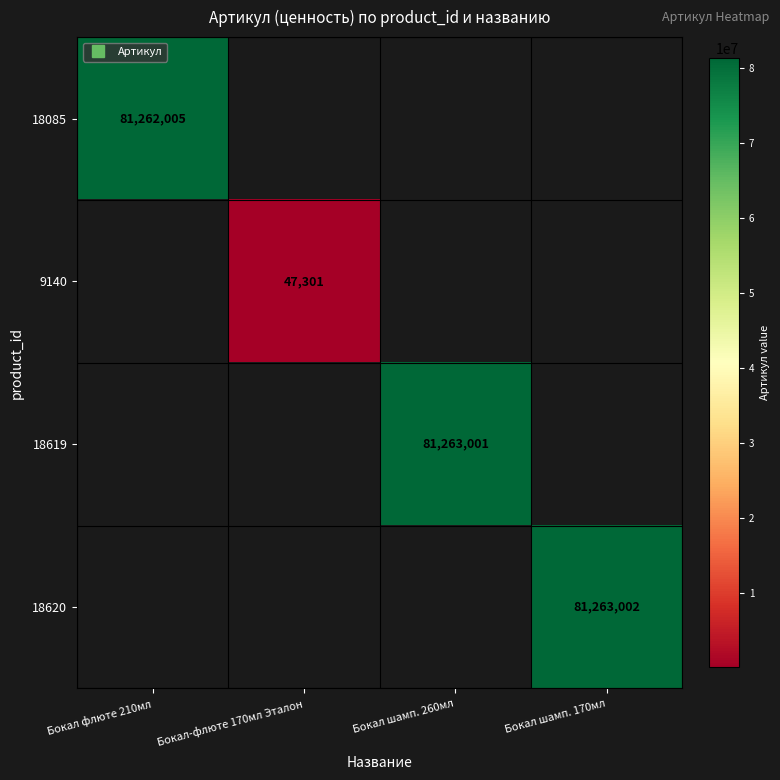

What is the greatest value displayed?

81263002.0